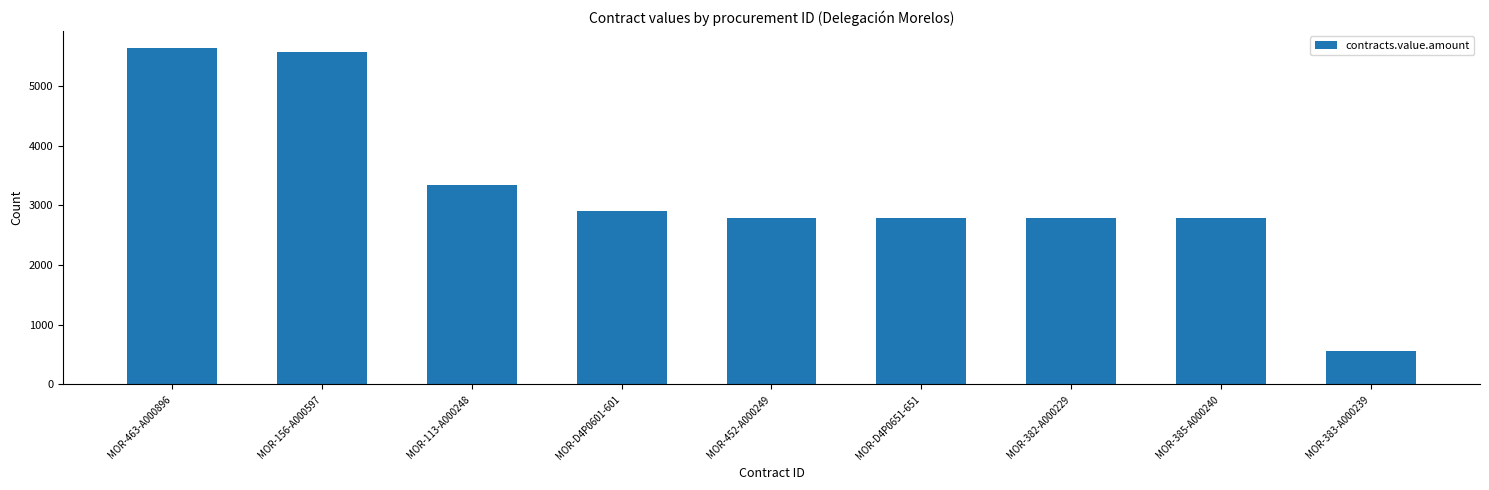

What value does the data have at MOR-463-A000896?

5637.6